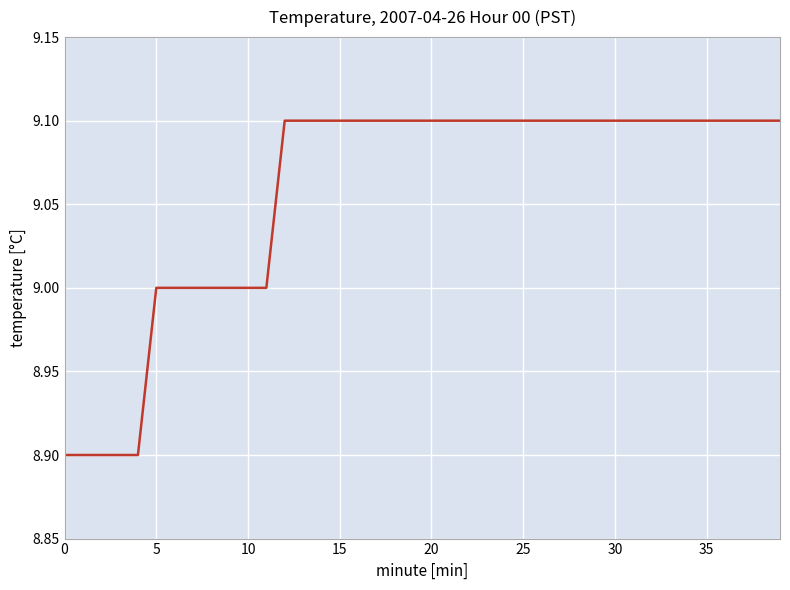

What is the minimum value shown in the chart?

8.9